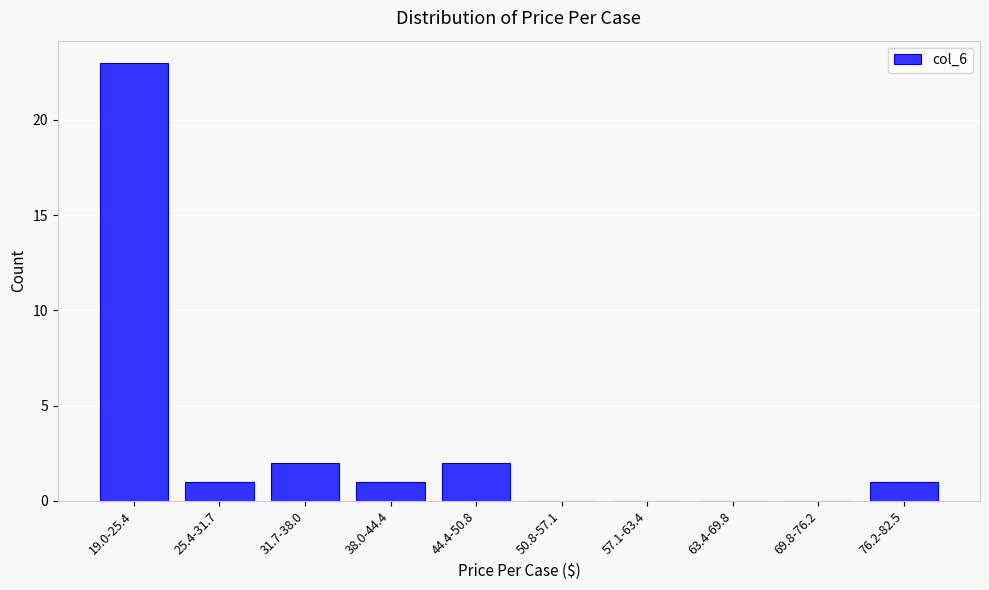

Reading left to right, extract all data points from this chart.

19.0-25.4=23	25.4-31.7=1	31.7-38.0=2	38.0-44.4=1	44.4-50.8=2	50.8-57.1=0	57.1-63.4=0	63.4-69.8=0	69.8-76.2=0	76.2-82.5=1